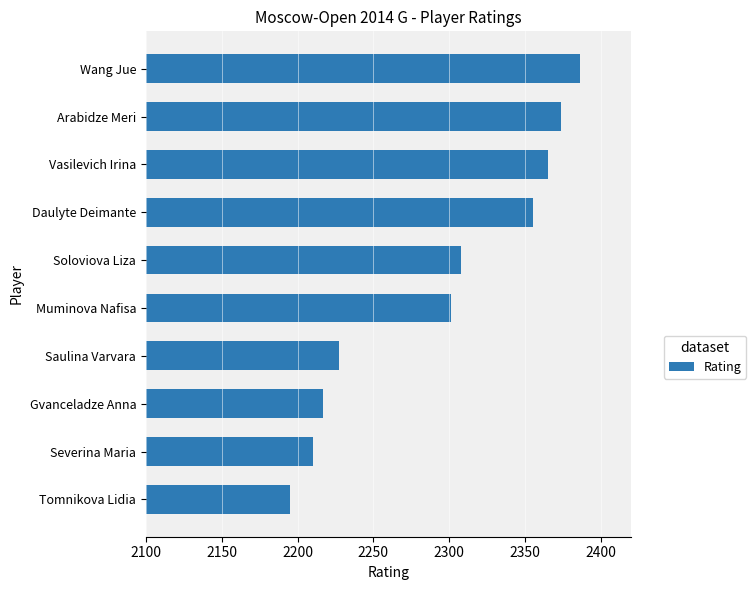

Between Tomnikova Lidia and Wang Jue, which is larger?

Wang Jue